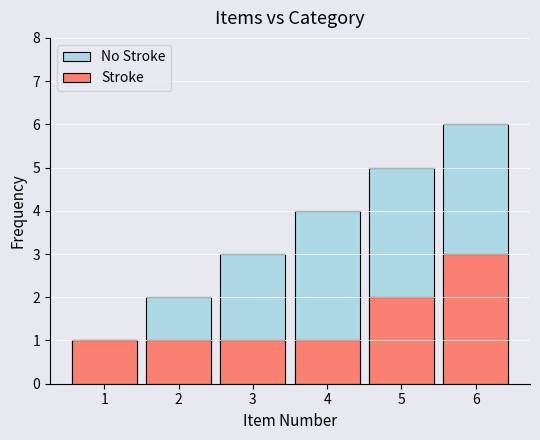

Reading left to right, what are all the values shown in this chart?

No Stroke: 1	2	3	4	5	6
Stroke: 1	1	1	1	2	3